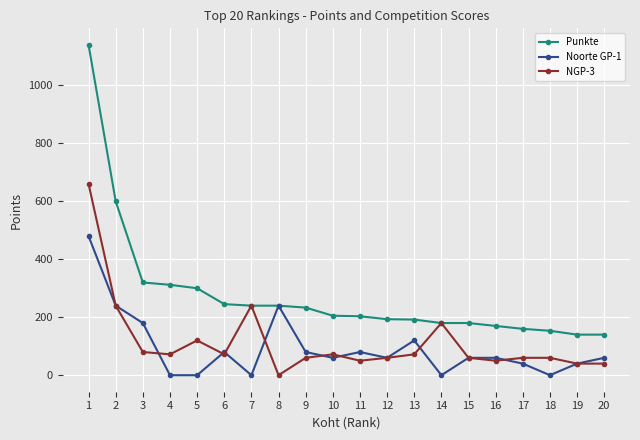

What is the value of the NGP-3 point at the 4th from the left?

72.0